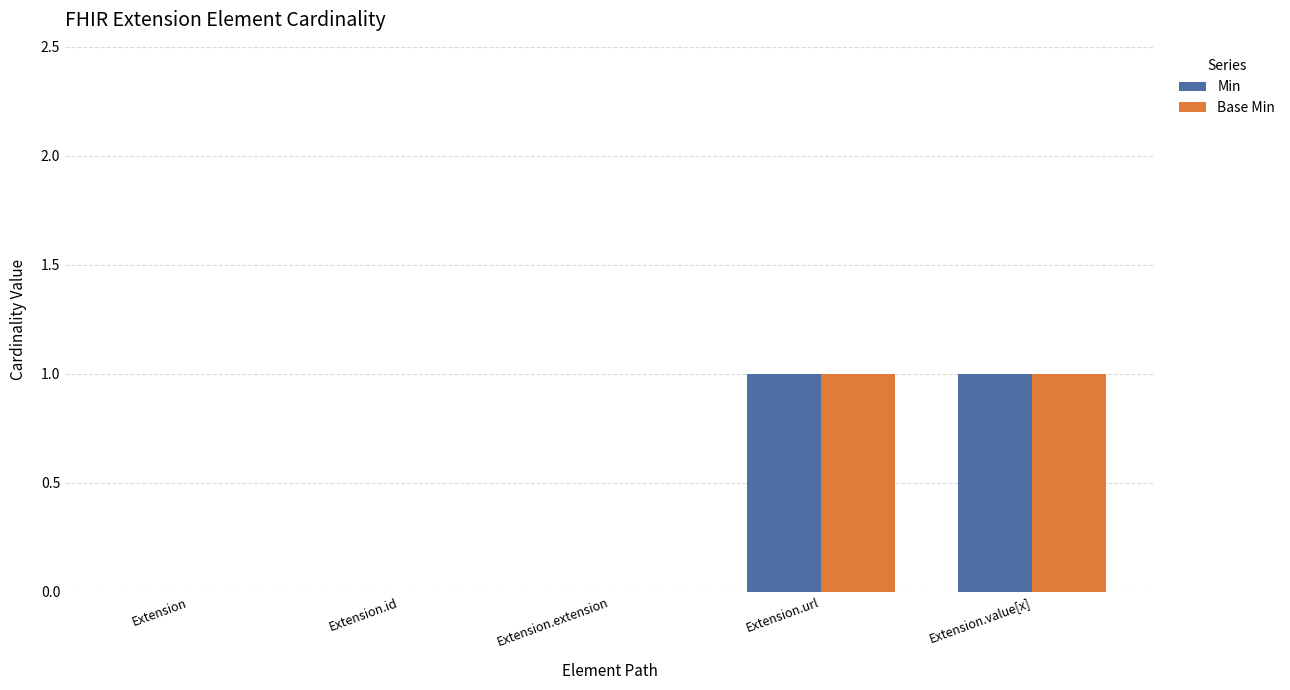

The Base Min series shows 0 at Extension.value[x]. True or false?

False